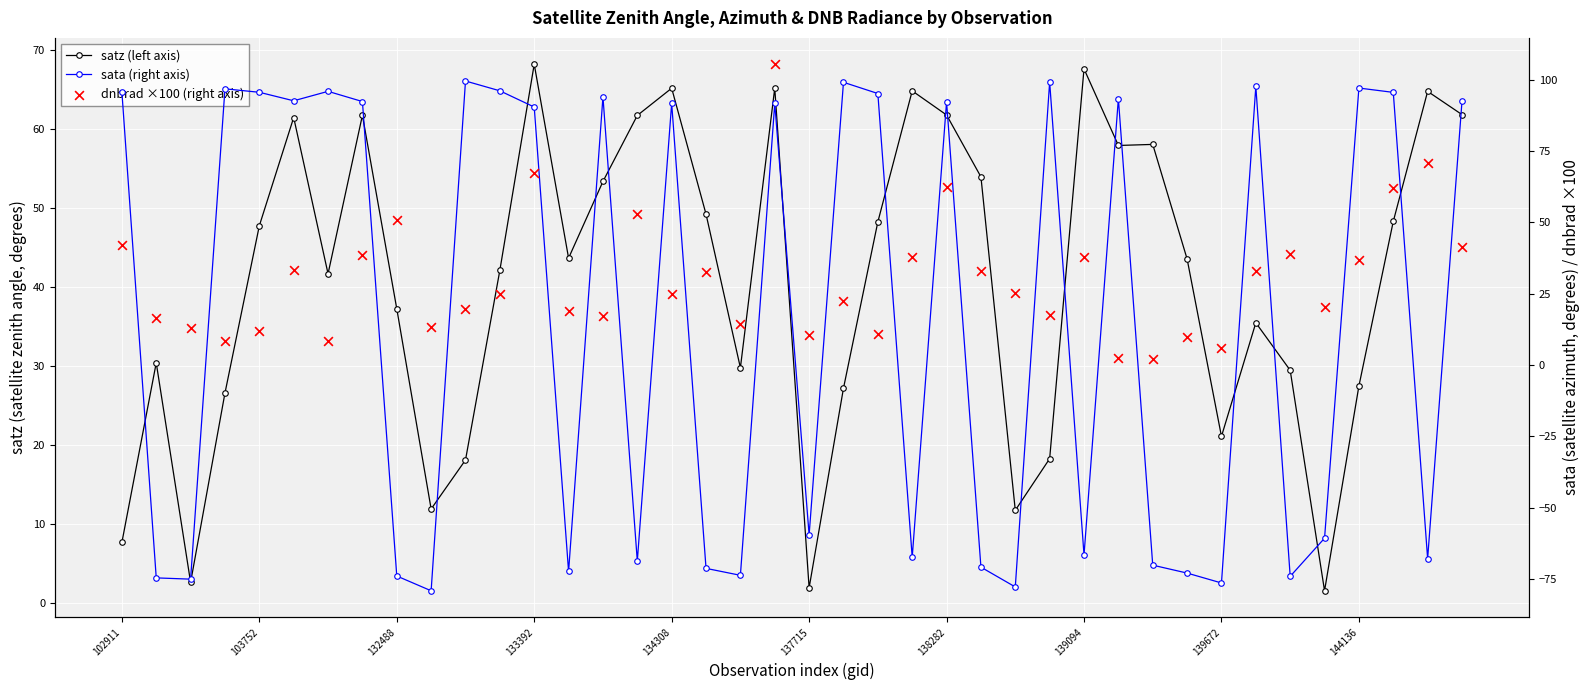

Which series has the widest spread of Y values?

sata (right axis)